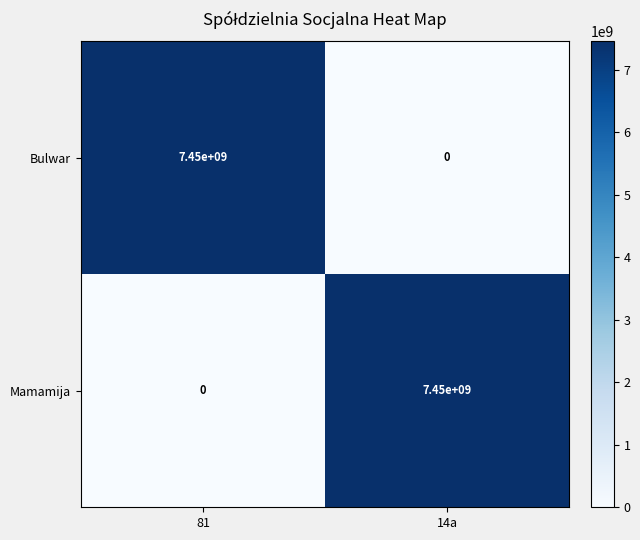

Is the value of Bulwar at 14a greater than the value of Mamamija at 14a?

No